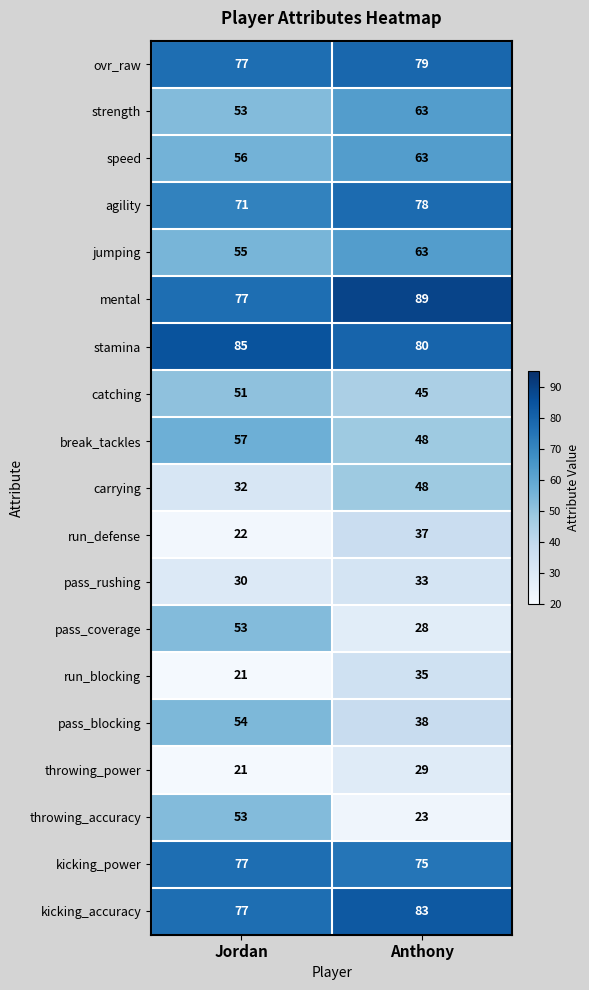

How many data points in break_tackles are less than 57?

1